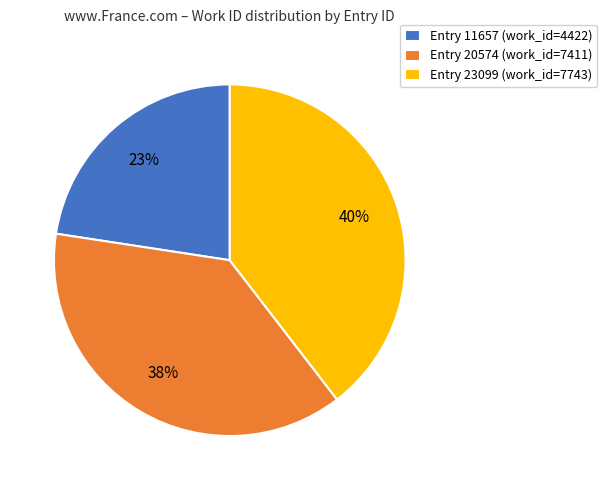

How many slices are in this pie chart?

3